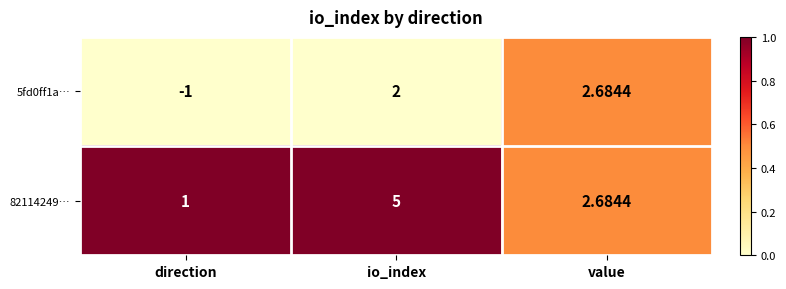

Is the value of 82114249… at value greater than the value of 5fd0ff1a… at direction?

Yes